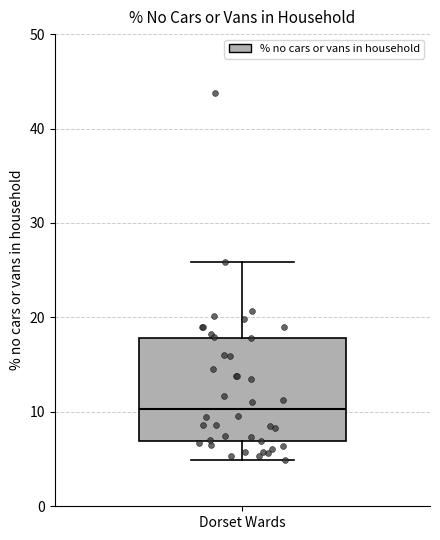

Read this box plot against the y-axis: the position of the median line, the range covered by the box, and the ends of both whiskers. The values are not printed on the chart, so give them approximately, as read against the axis.

median 10, box 7 to 18, whiskers 5 to 26